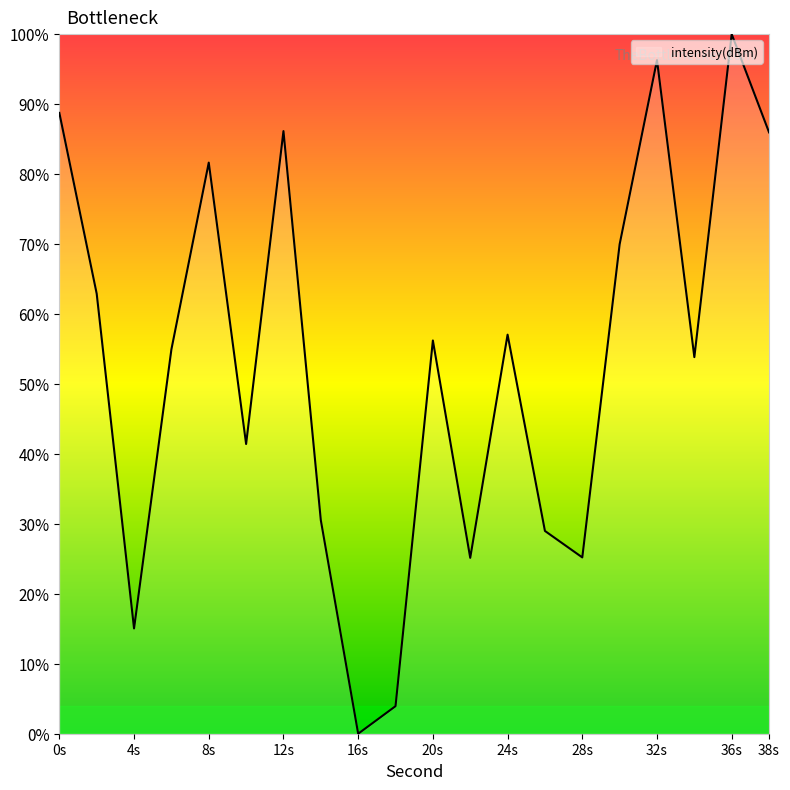

What is the difference between the maximum and minimum values?

100.0